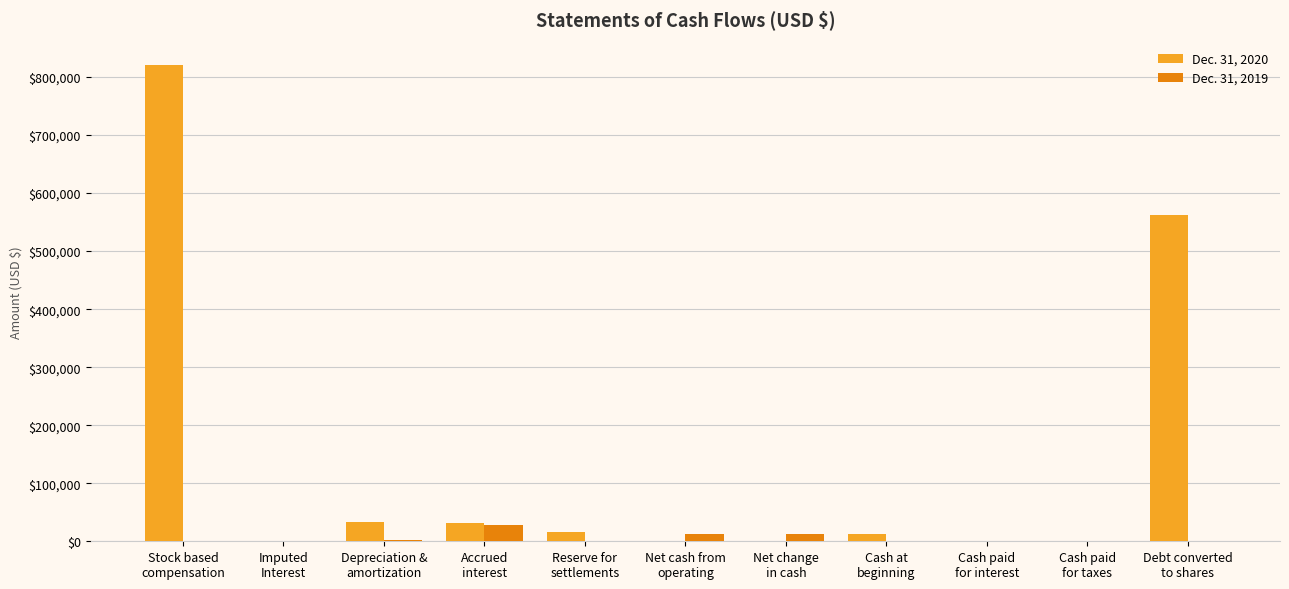

Which series has the largest total across all categories?

Dec. 31, 2020